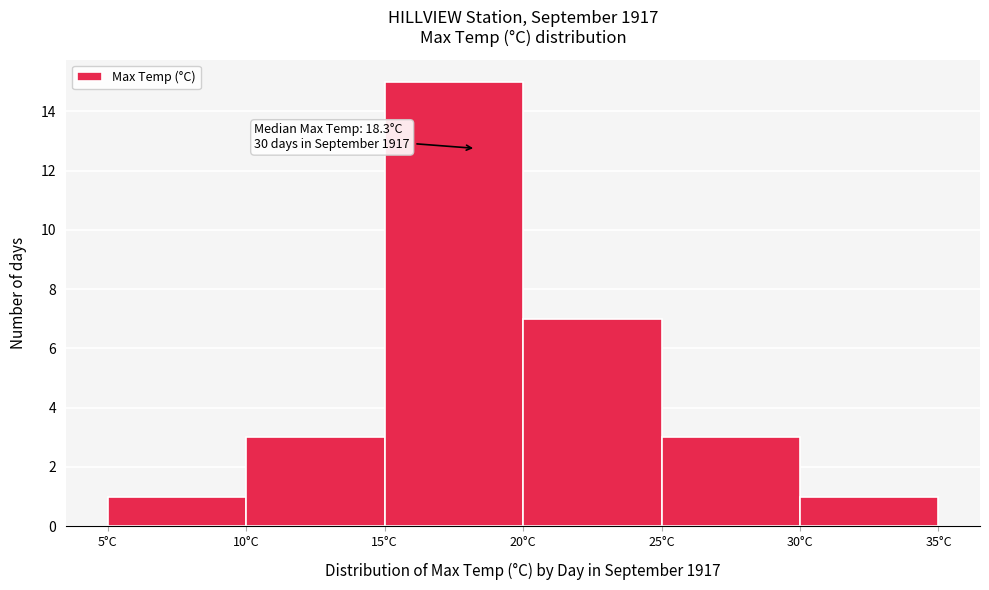

Which range on the x-axis has the tallest bar?

15 to 20